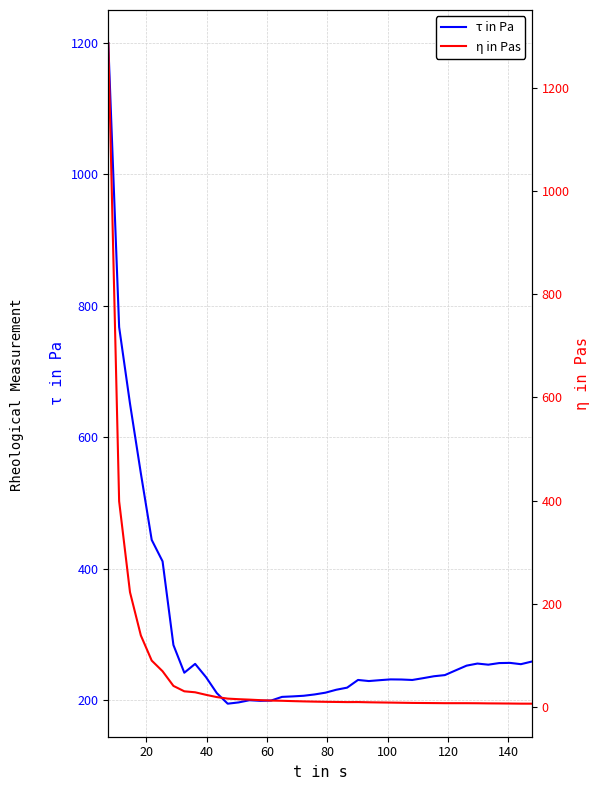

What is the lowest value of the τ in Pa series?

194.5